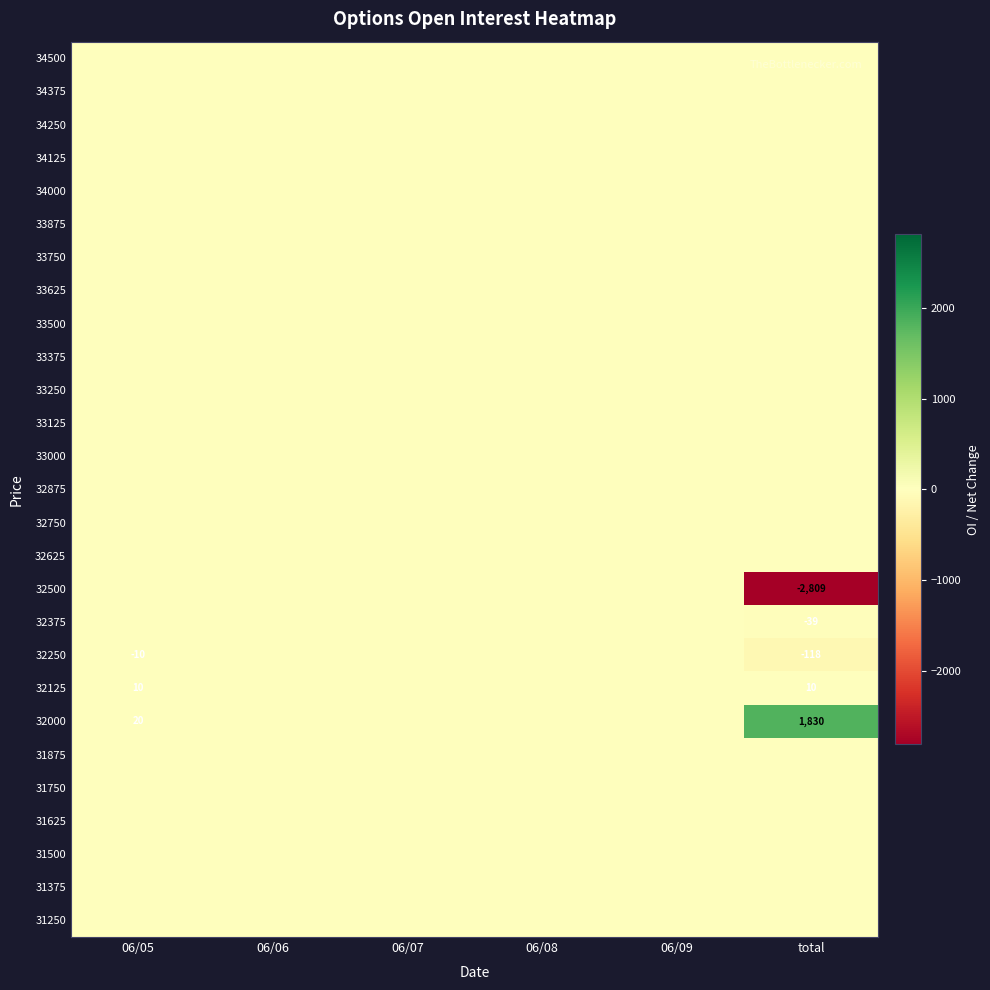

At how many categories does at least one series exceed 890?

1